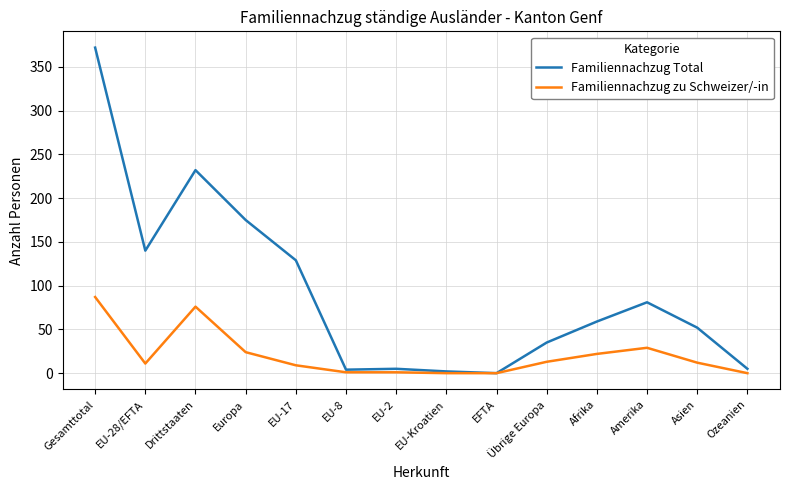

What is the spread (max minus min) of values at EU-17?

120